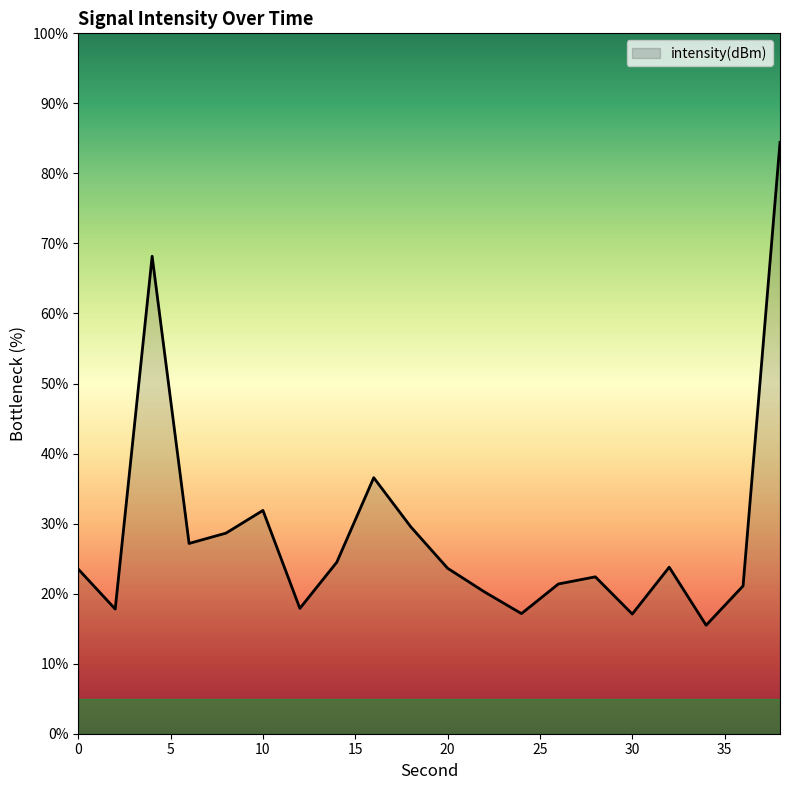

What is the minimum value shown in the chart?

15.5